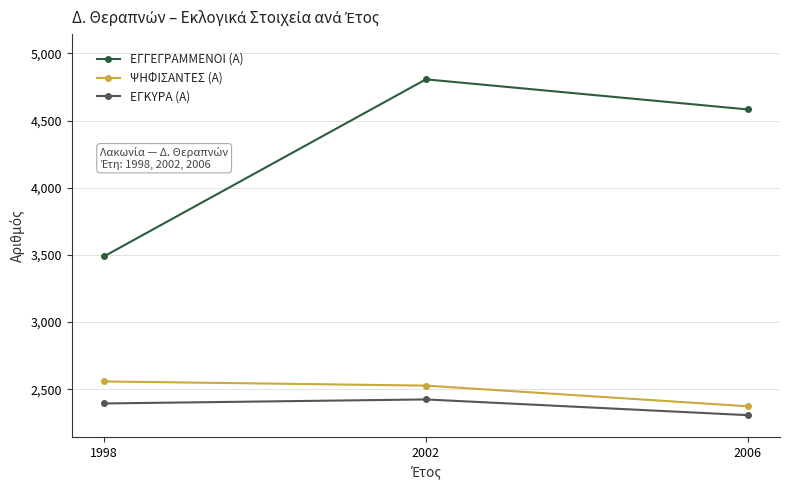

Rank the series by their maximum value, from lowest to highest.

ΕΓΚΥΡΑ (Α), ΨΗΦΙΣΑΝΤΕΣ (Α), ΕΓΓΕΓΡΑΜΜΕΝΟΙ (Α)